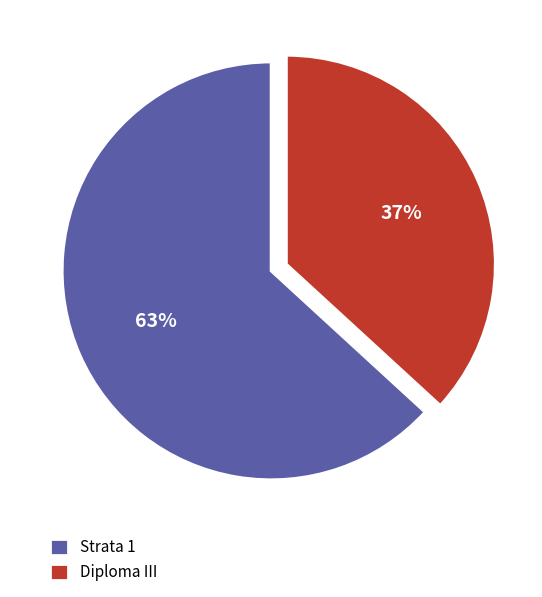

Count the number of slices in the pie.

2